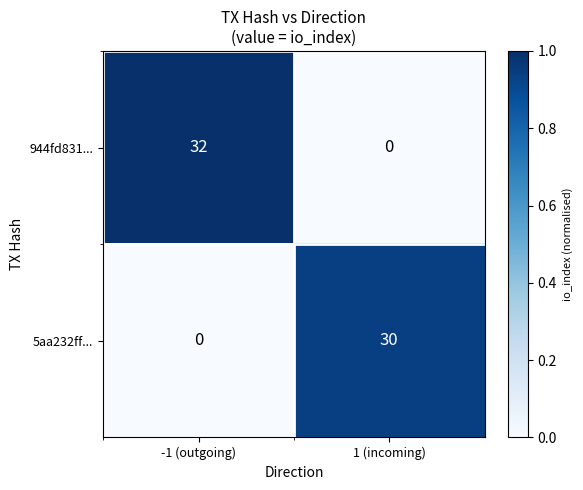

What is the sum of the 944fd831... values at -1 (outgoing) and 1 (incoming)?

32